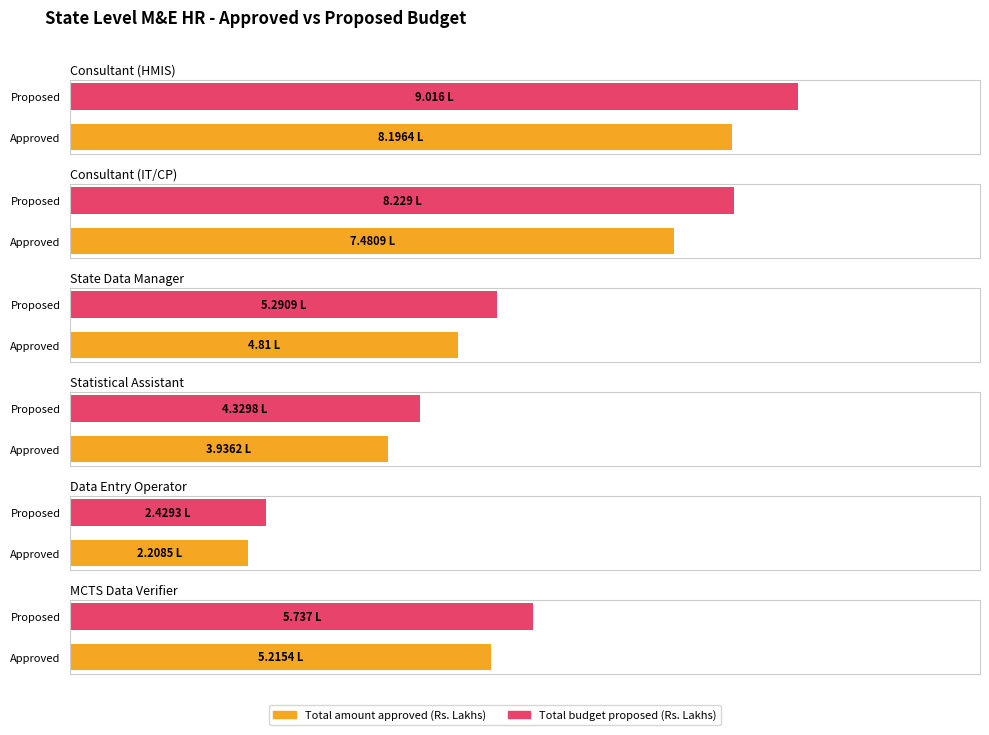

What is the label of the 5th bar from the left?

Data Entry Operator